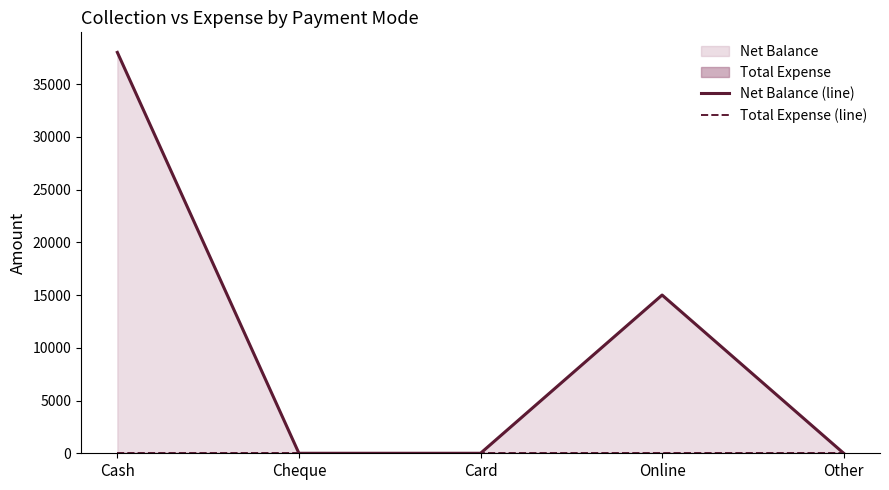

Where is Total Expense (line) nearest to the value 0?

Cash